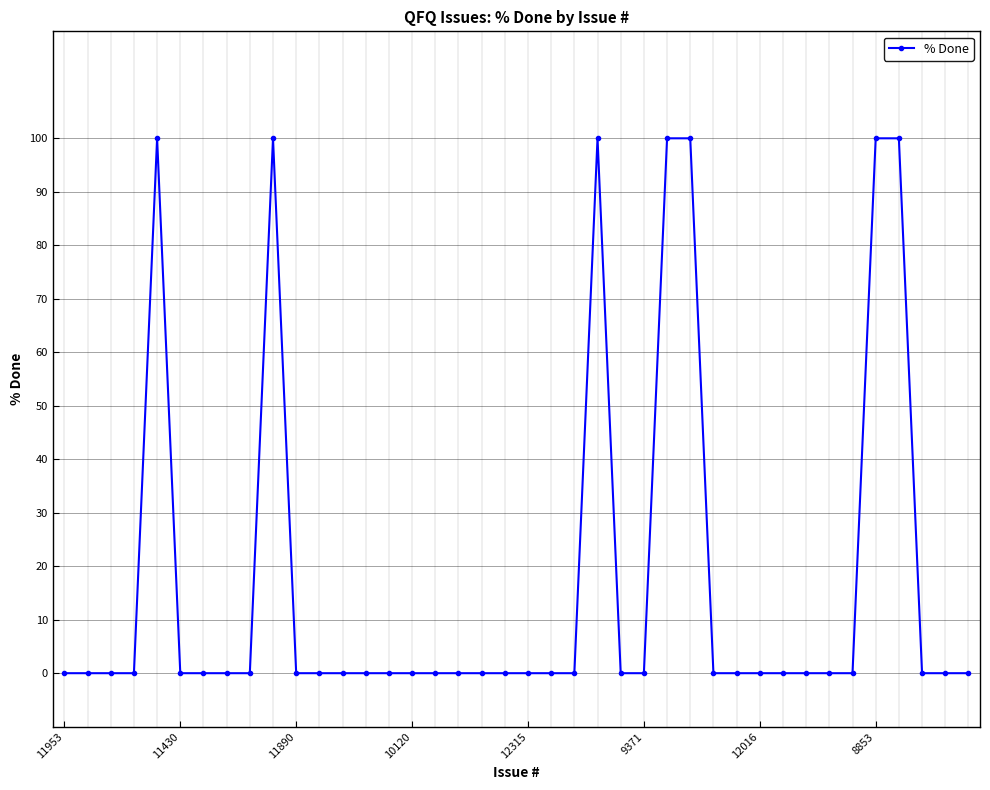

Reading right to left, list all the values displayed in this chart.

0	0	0	100	100	0	0	0	0	0	0	0	100	100	0	0	100	0	0	0	0	0	0	0	0	0	0	0	0	0	100	0	0	0	0	100	0	0	0	0